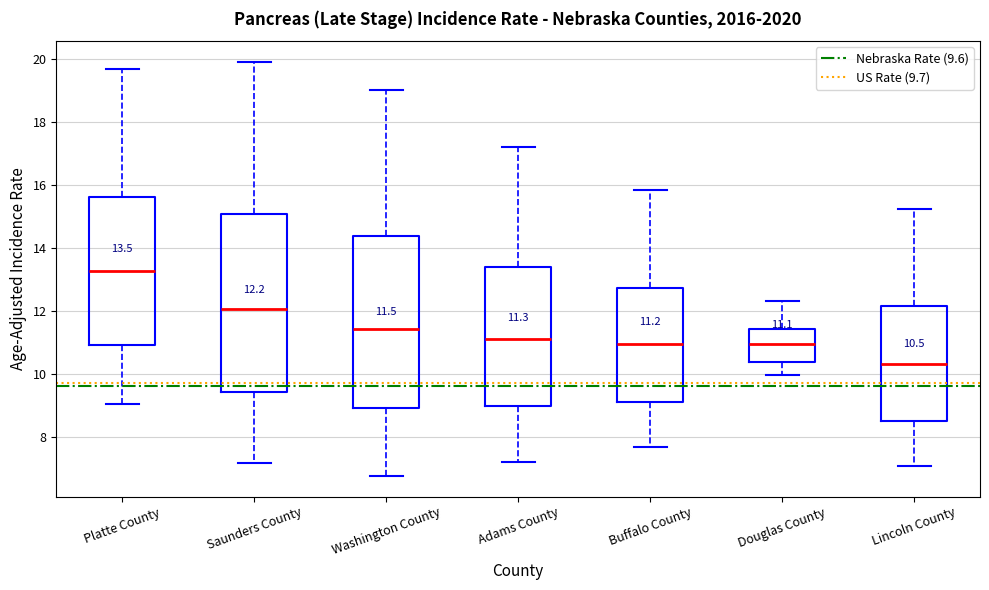

Which box is the tallest, from its lower edge to its upper edge?

Saunders County